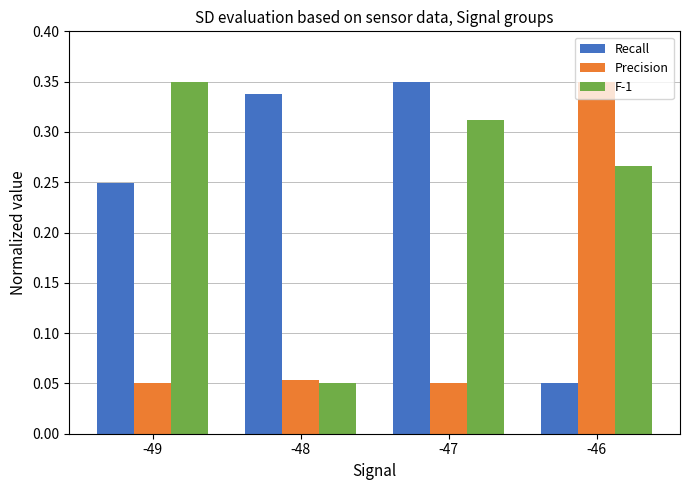

Between -48 and -47, which series saw the biggest shift?

F-1